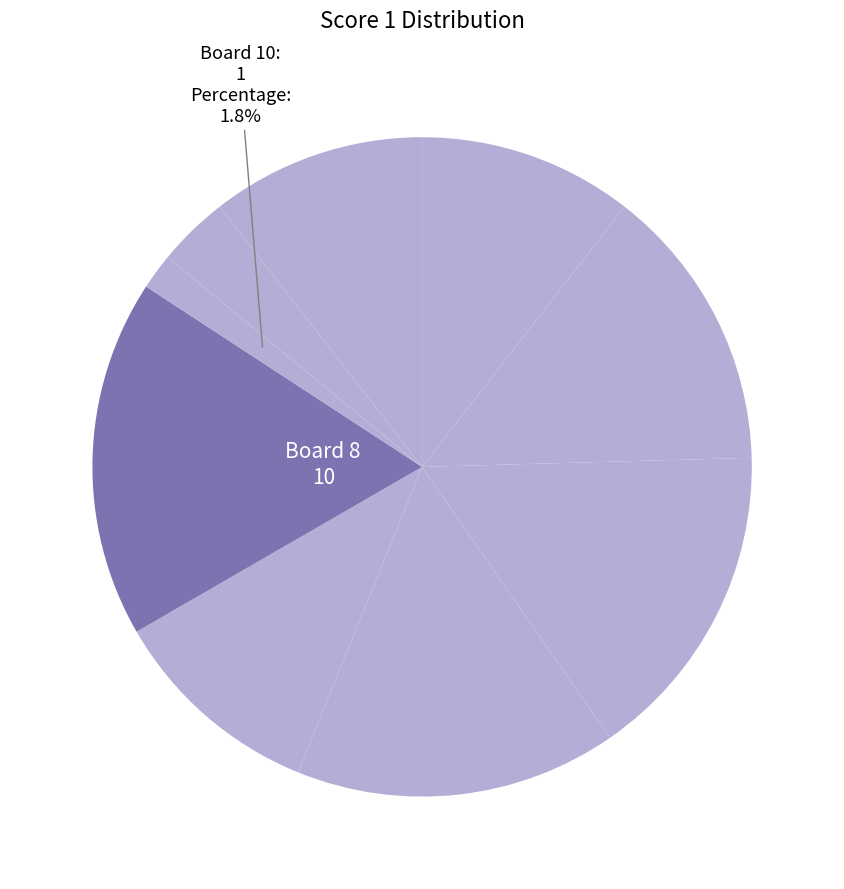

How many segments does this pie chart have?

9